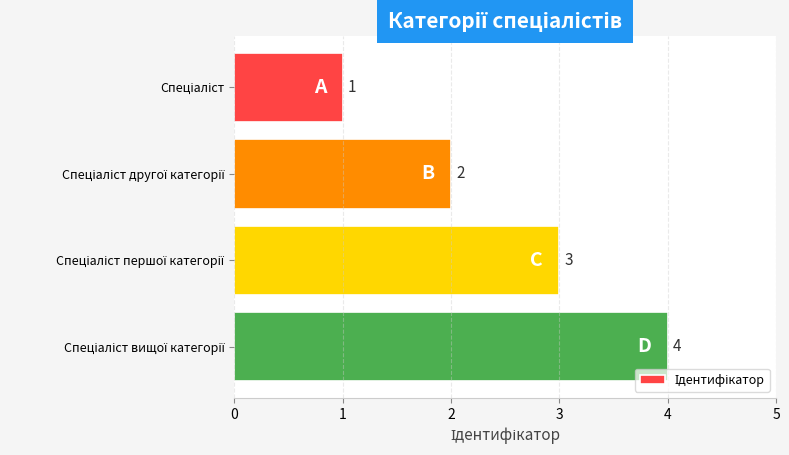

What is the sum of all values?

10